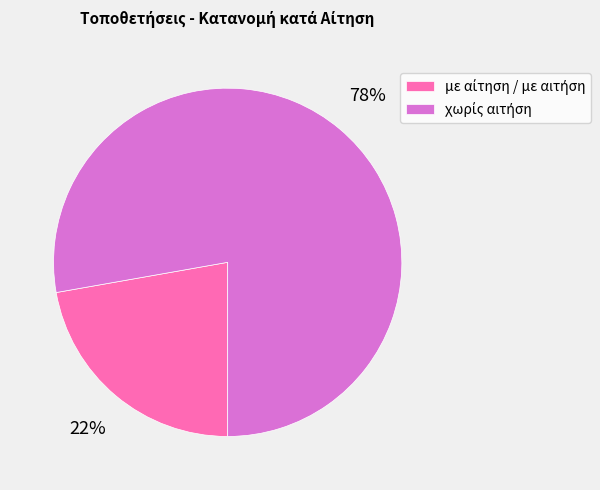

To the nearest percent, what is the difference between the largest and smallest slice percentages?

56%